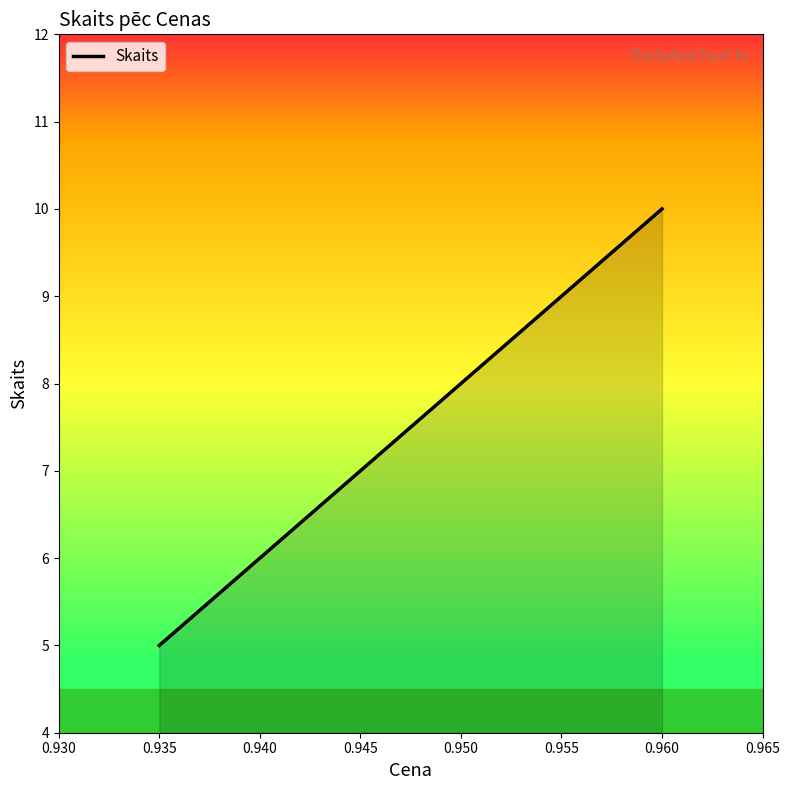

Between 0.960 and 0.935, which is larger?

0.960